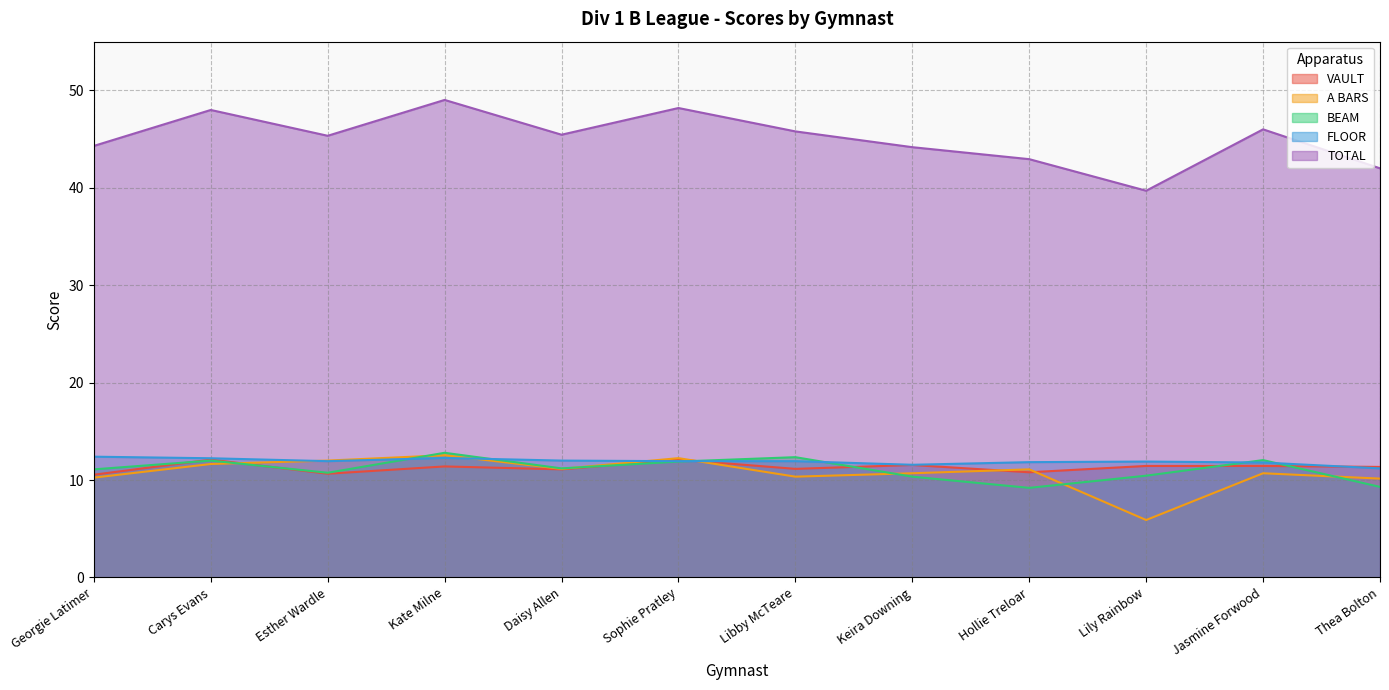

The value of VAULT at Lily Rainbow is 19.9. True or false?

False